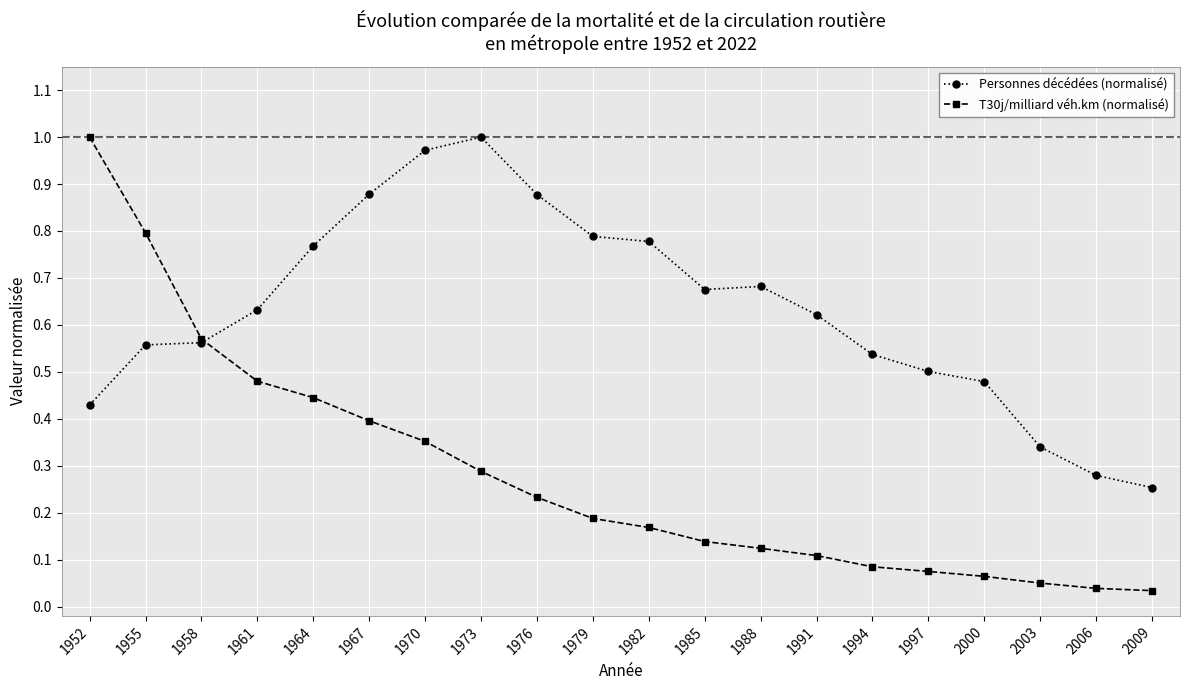

Which series has the largest range (max minus min)?

T30j/milliard véh.km (normalisé)